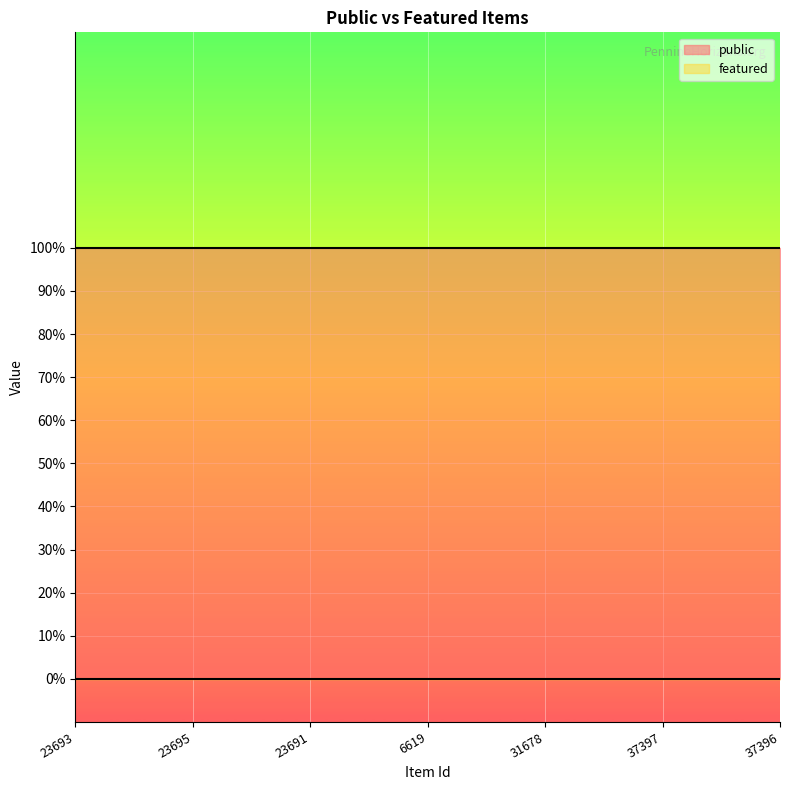

Does the chart display data point markers on the line(s)?

No